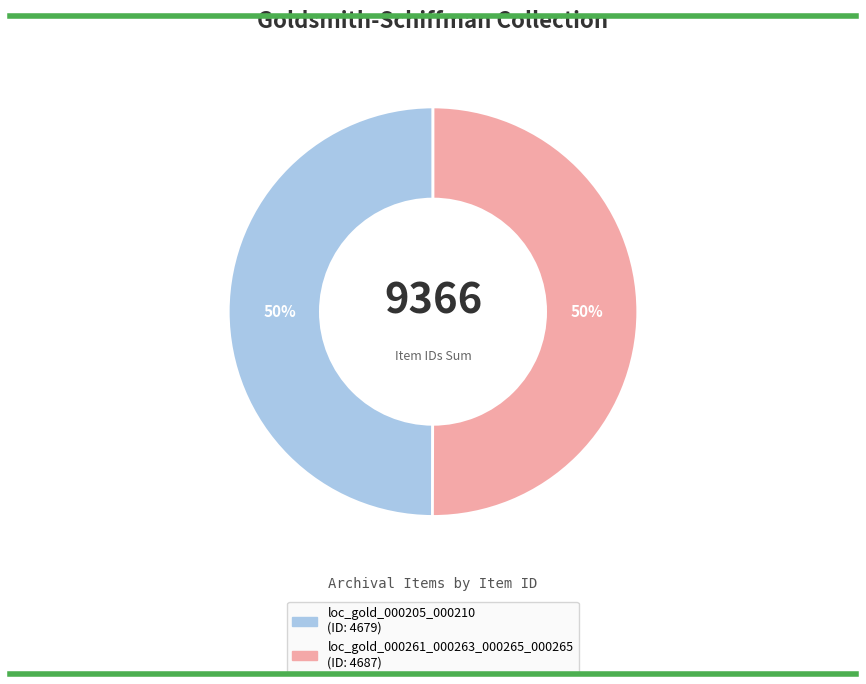

Is the sum of loc_gold_000261_000263_000265_000265 and loc_gold_000205_000210 greater than half?

Yes